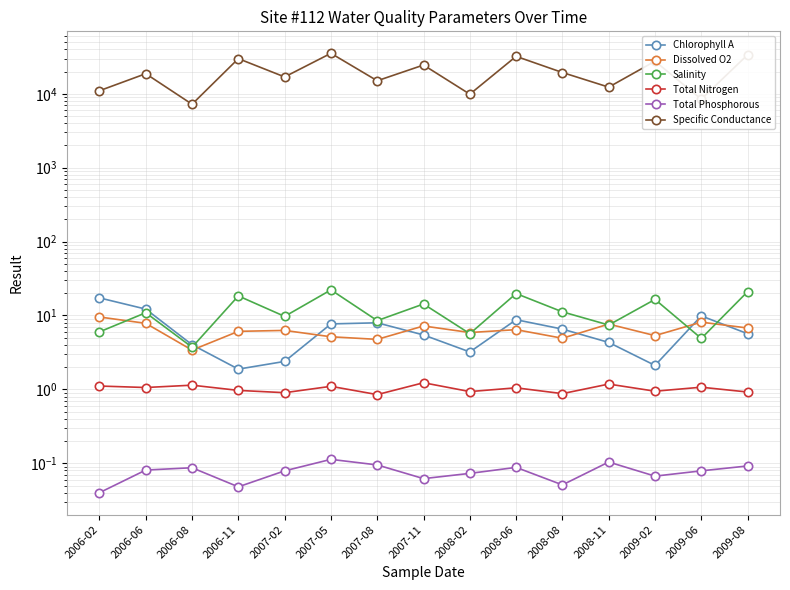

What is the difference between the highest and lowest values at 2007-02?

16899.9